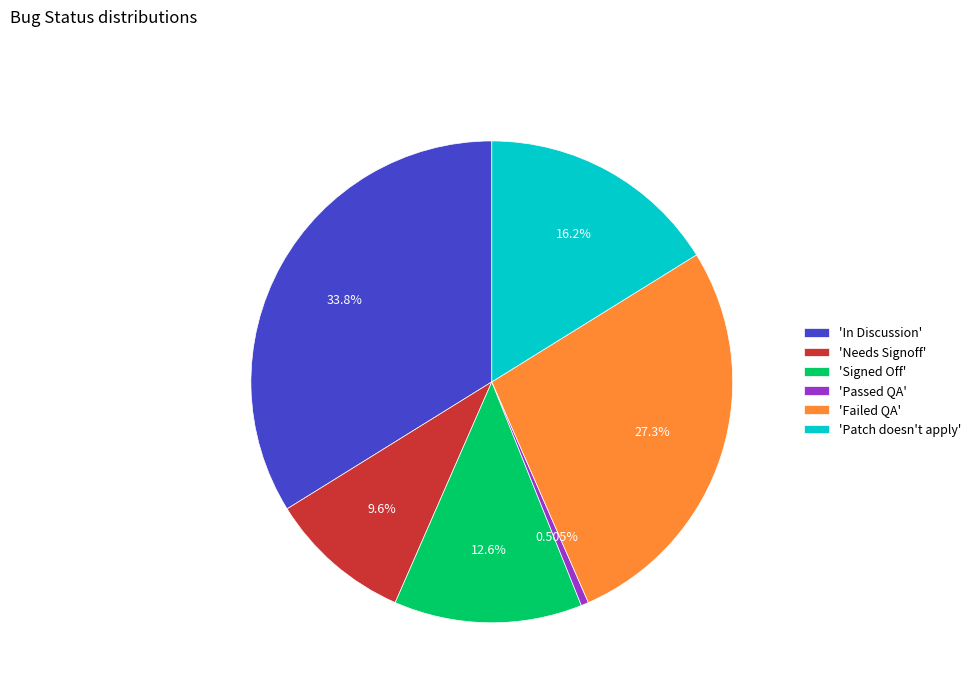

Approximately how many times larger is the value at 'Signed Off' compared to 'Needs Signoff'?

1.3